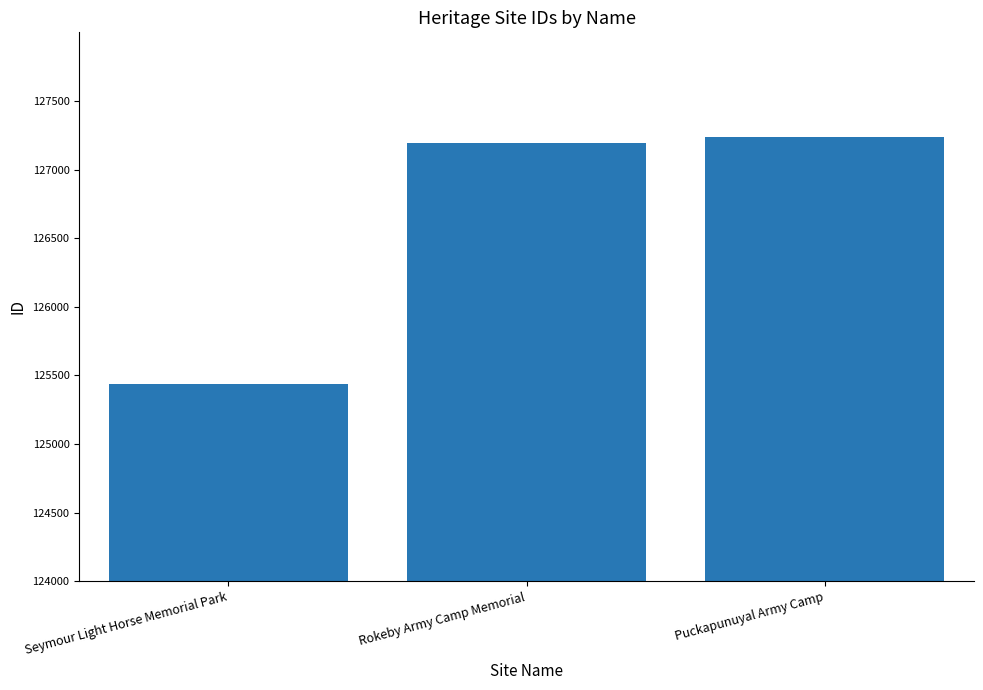

Reading right to left, transcribe all the data shown in this chart.

127240	127192	125437